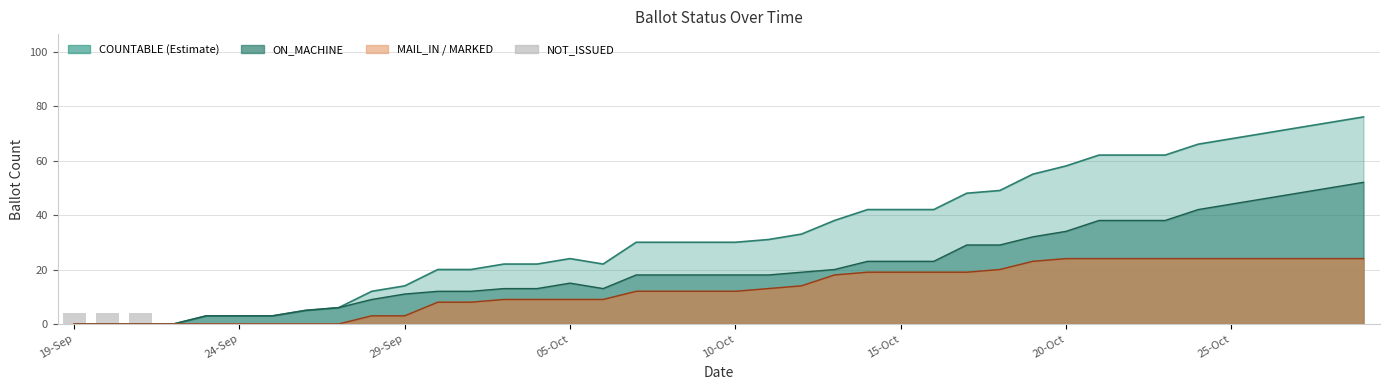

Does the chart contain stacked bars?

No